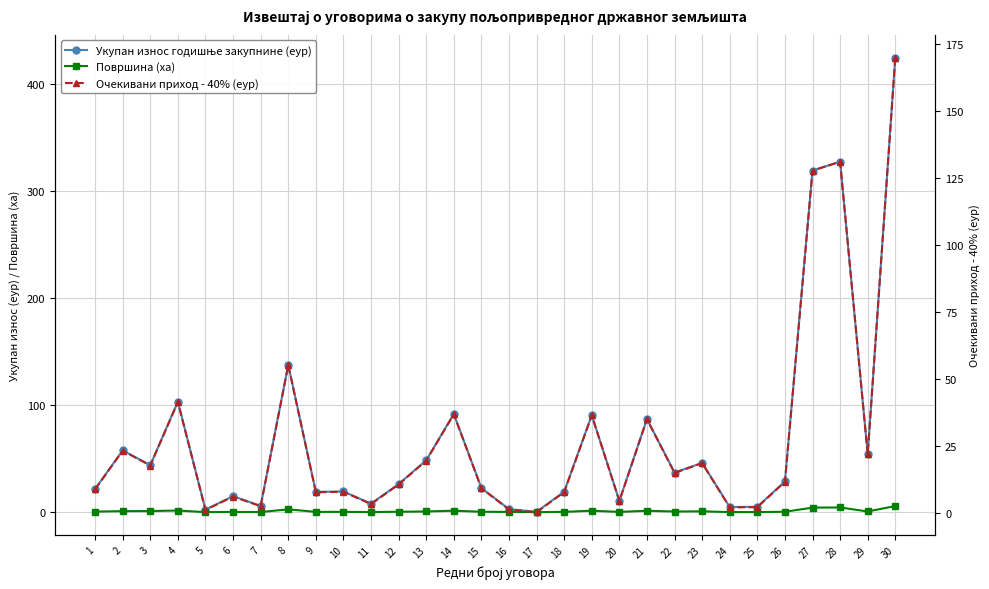

How many values in the Очекивани приход - 40% (еур) series exceed 11?

15